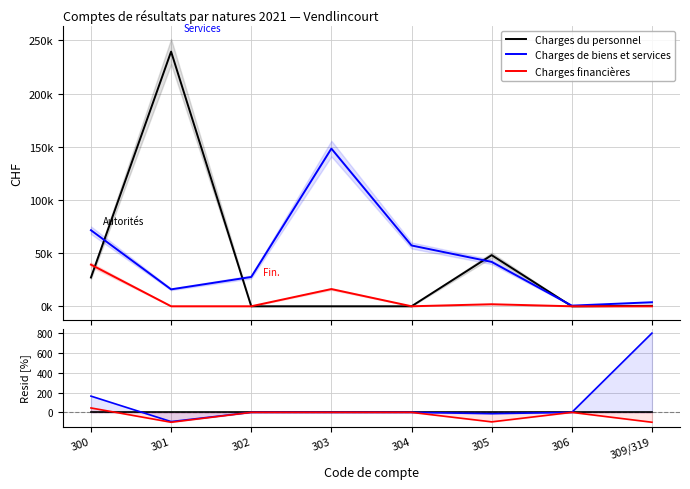

At which category does Charges financières reach its first local valley?

301